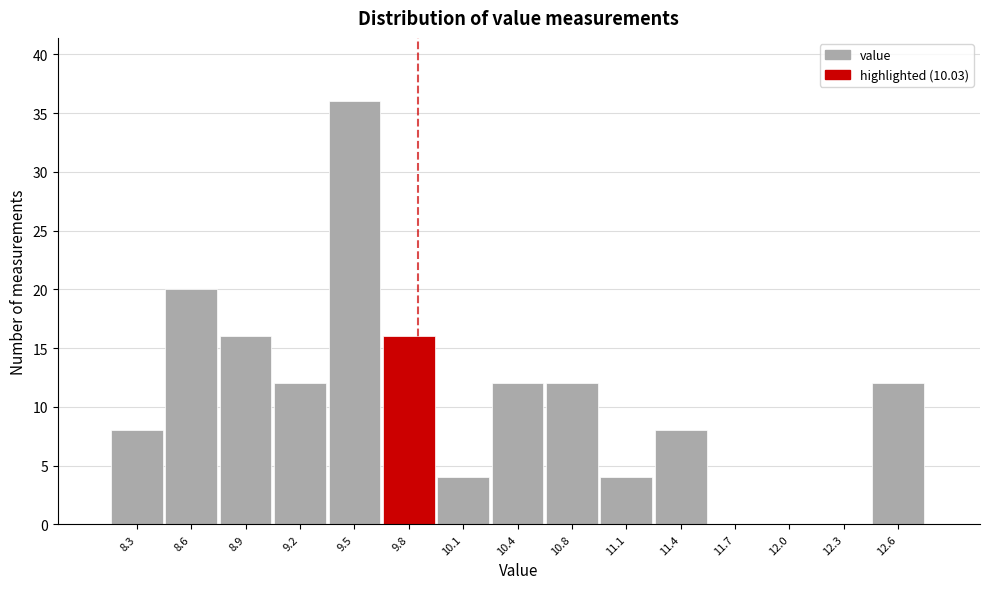

Reading left to right, what are all the values shown in this chart?

8.3=8	8.6=20	8.9=16	9.2=12	9.5=36	9.8=16	10.1=4	10.4=12	10.8=12	11.1=4	11.4=8	11.7=0	12.0=0	12.3=0	12.6=12